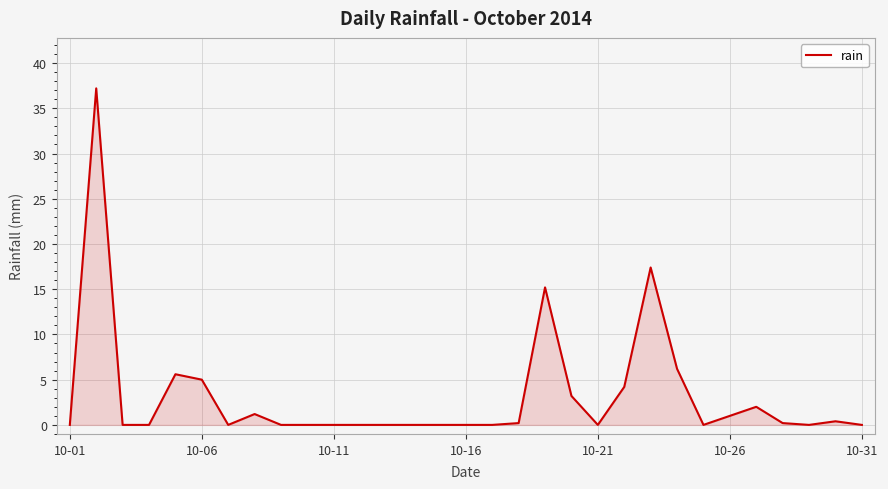

What is the difference between the maximum and minimum values?

37.2